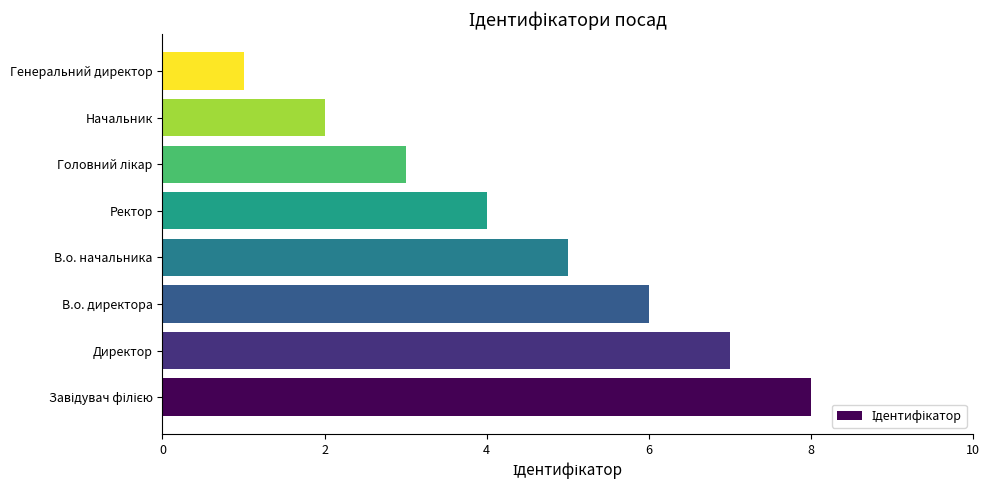

At which category does the chart reach its minimum across all series?

Генеральний директор